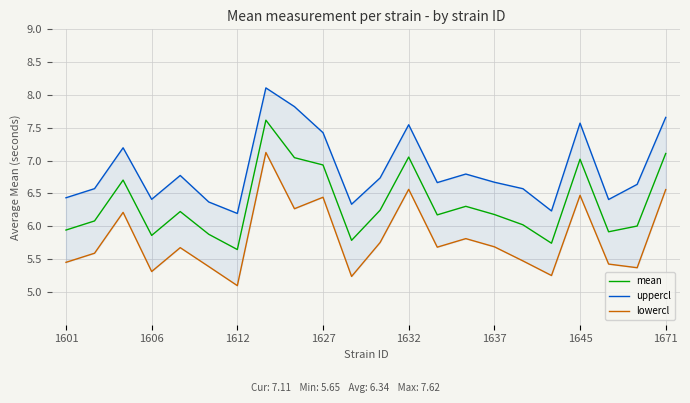

How many data points in mean are less than 6?

7